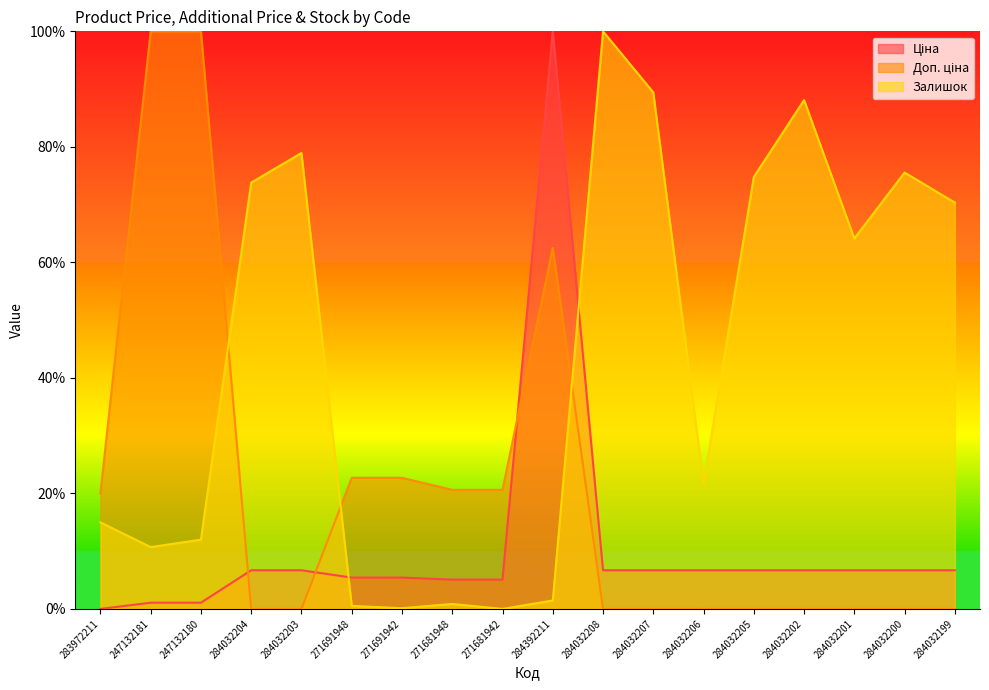

Is it true that Доп. ціна equals 55.1 at 284032204?

False